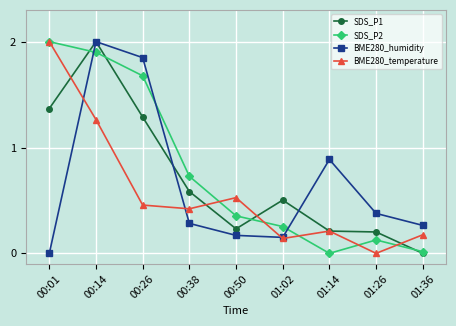

The value of BME280_humidity at 00:01 is -1.1. True or false?

False